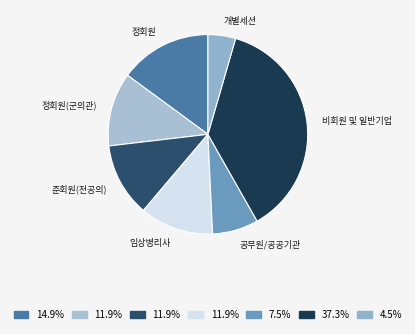

What is the largest slice in the pie chart?

비회원 및 일반기업